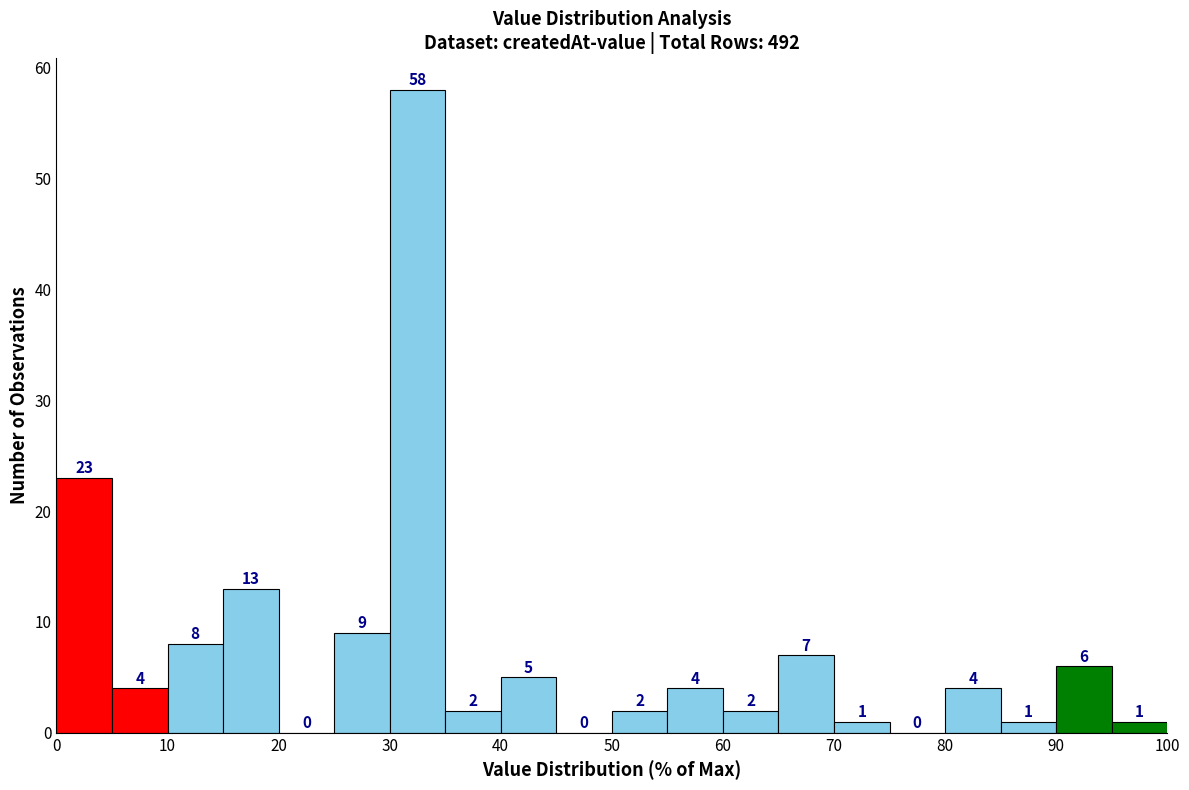

Which range on the x-axis has the tallest bar?

30 to 35